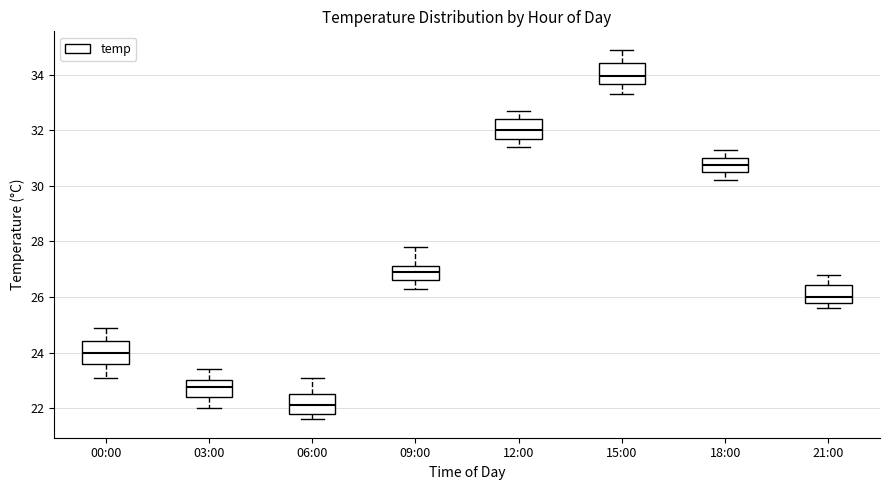

Reading left to right, transcribe this box plot: for each box, give where its median line is, the range the box spans, and where its two whiskers end, as read against the y-axis. The values are not printed on the chart, so give them approximately, as read against the axis.

00:00: median 24.0, box 23.6 to 24.4, whiskers 23.2 to 25.0
03:00: median 22.8, box 22.4 to 23.0, whiskers 22.0 to 23.4
06:00: median 22.2, box 21.8 to 22.6, whiskers 21.6 to 23.2
09:00: median 27.0, box 26.6 to 27.2, whiskers 26.4 to 27.8
12:00: median 32.0, box 31.8 to 32.4, whiskers 31.4 to 32.8
15:00: median 34.0, box 33.6 to 34.4, whiskers 33.4 to 35.0
18:00: median 30.8, box 30.6 to 31.0, whiskers 30.2 to 31.4
21:00: median 26.0, box 25.8 to 26.4, whiskers 25.6 to 26.8